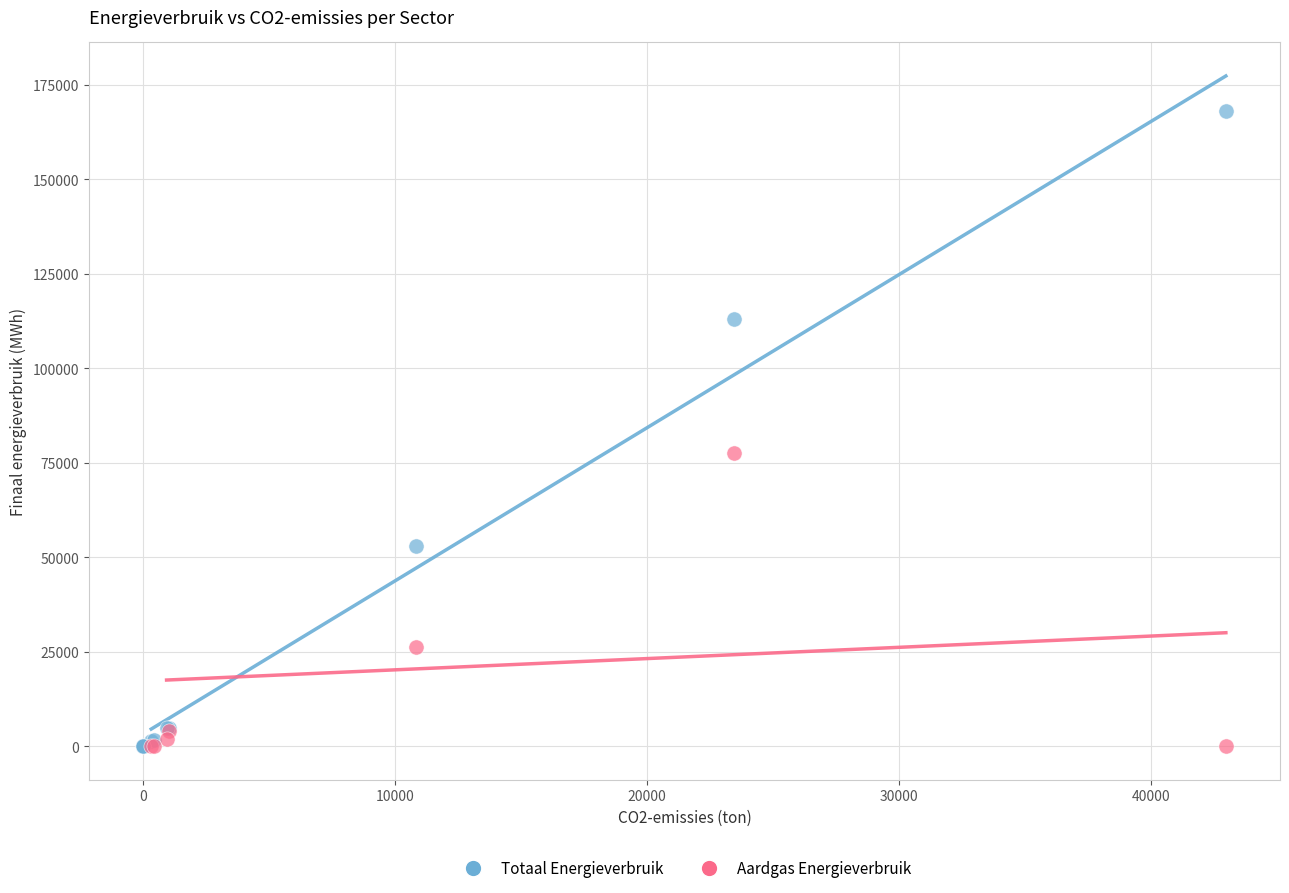

Which series has the widest spread of Y values?

Totaal Energieverbruik